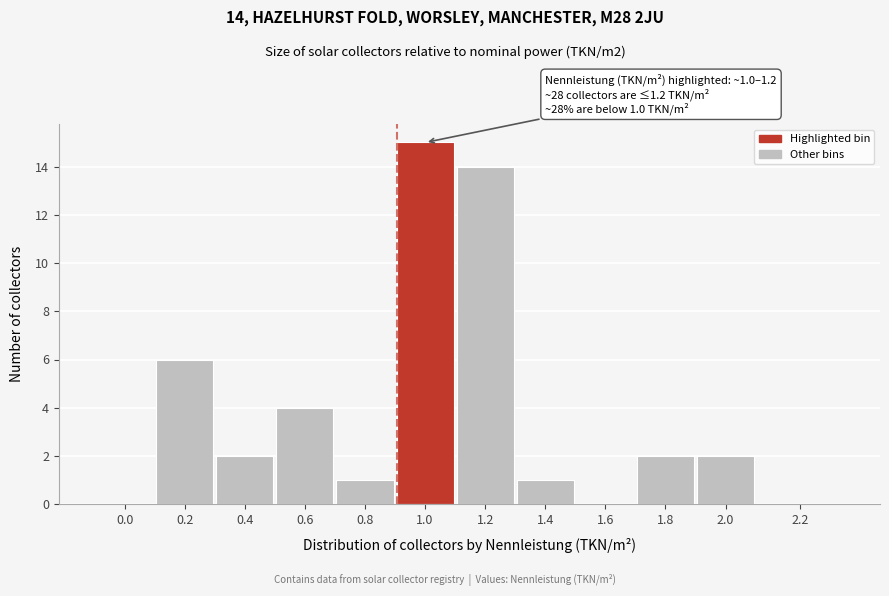

Reading left to right, extract all data points from this chart.

0.0=0	0.2=6	0.4=2	0.6=4	0.8=1	1.0=15	1.2=14	1.4=1	1.6=0	1.8=2	2.0=2	2.2=0